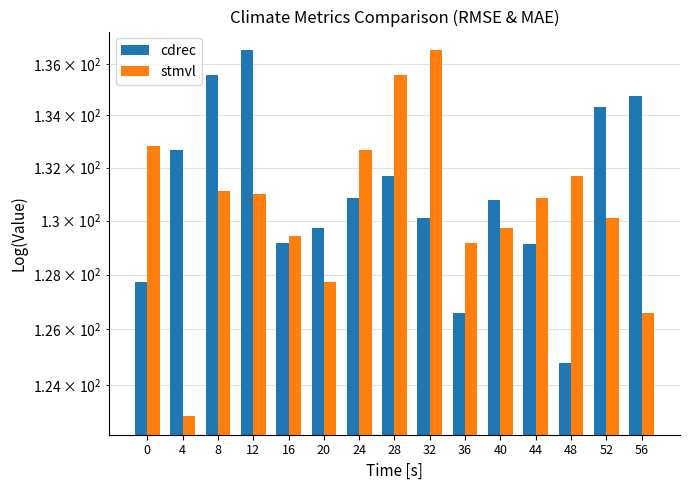

Are the bars grouped side by side (vs. stacked)?

Yes